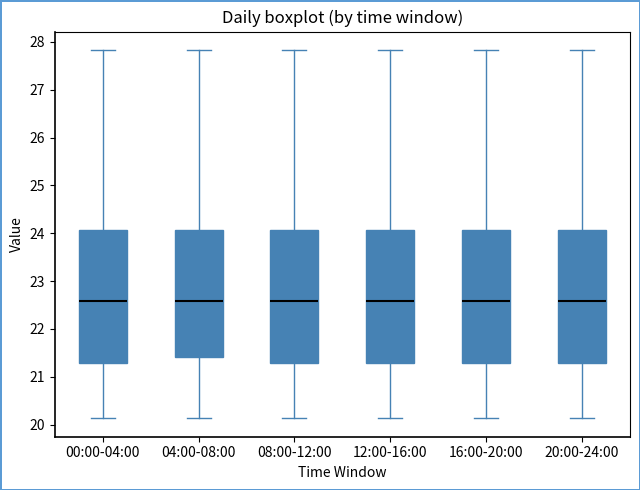

Where does the upper whisker of the box for 16:00-20:00 end on the y-axis? The values are not printed on the chart, so give them approximately, as read against the axis.

27.8